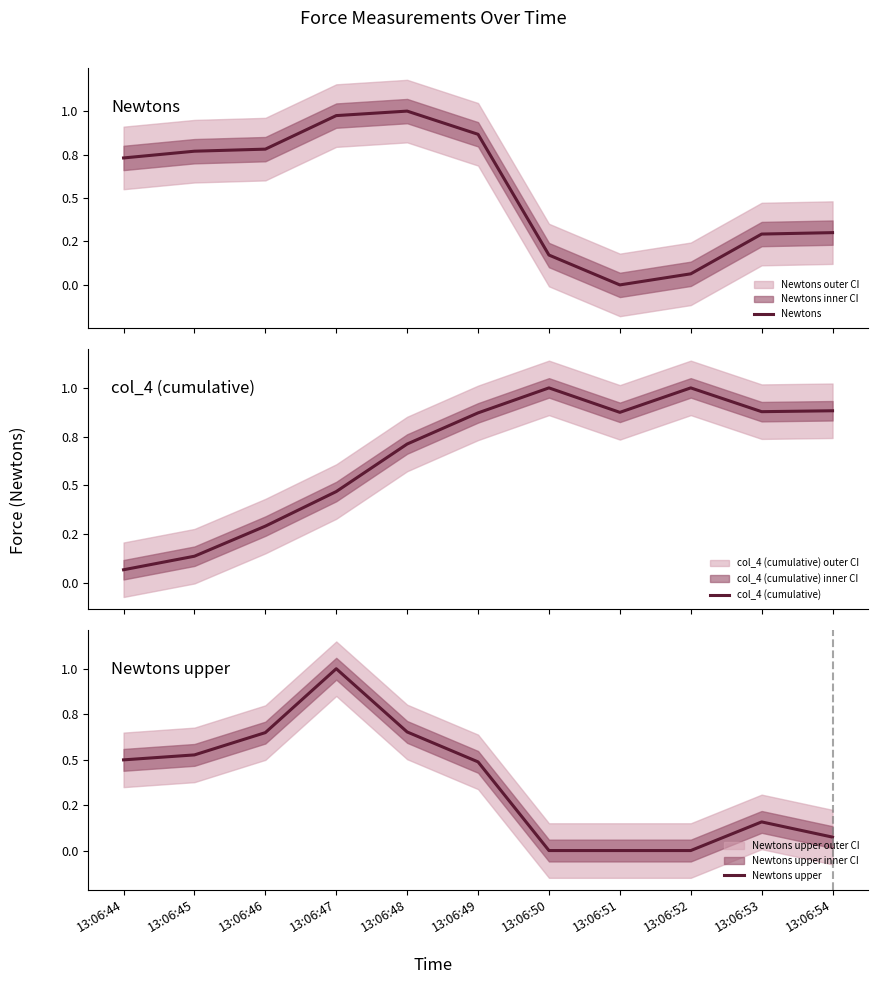

List the labels in order of Newtons value, largest first.

13:06:48, 13:06:47, 13:06:49, 13:06:46, 13:06:45, 13:06:44, 13:06:54, 13:06:53, 13:06:50, 13:06:52, 13:06:51